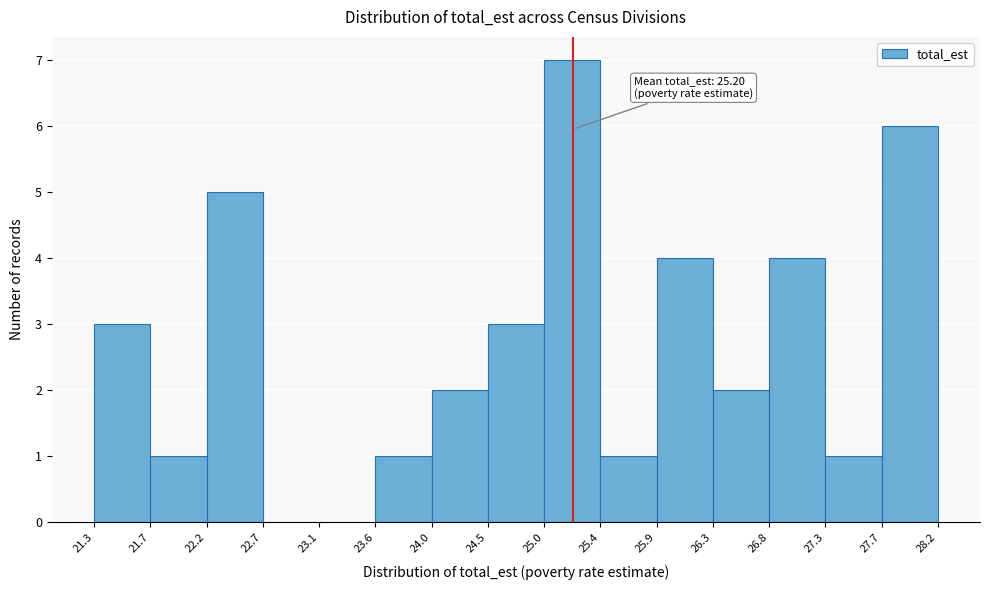

Over which range of the x-axis is the bar tallest?

25.0 to 25.4